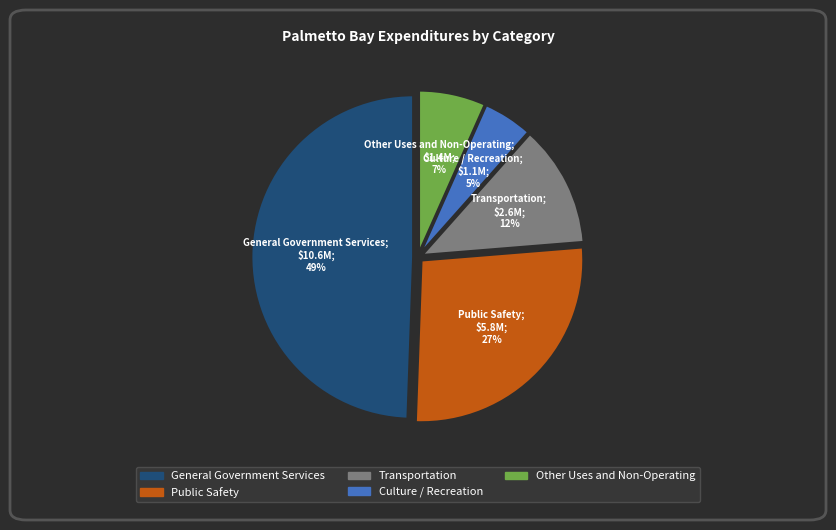

Is it true that Other Uses and Non-Operating is 7% of the pie?

True